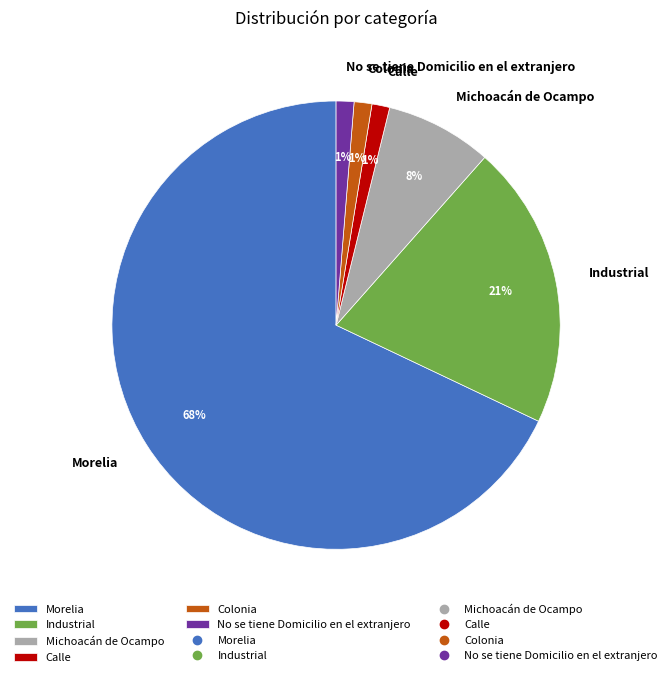

The Industrial slice represents 21% of the pie. True or false?

True